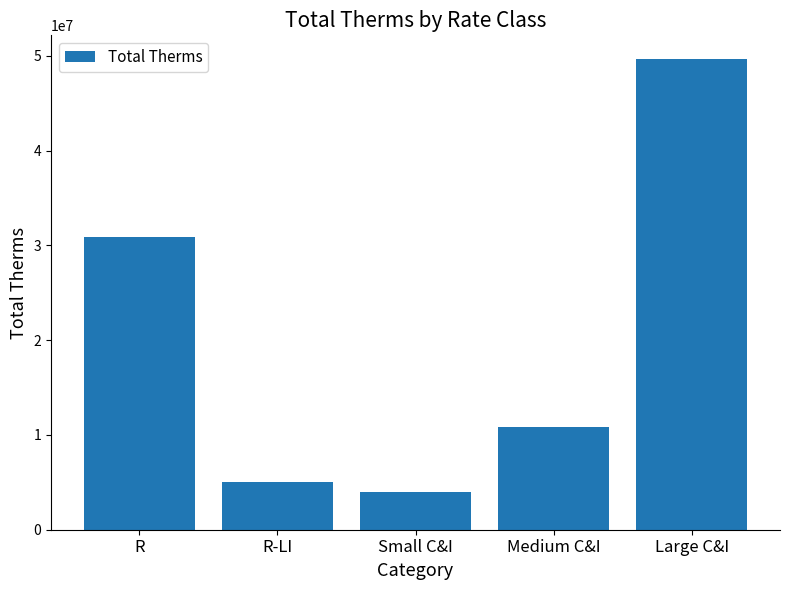

Reading left to right, what are all the values shown in this chart?

30844065.5	5029096.2	4005160.2	10826686.4	49679054.5